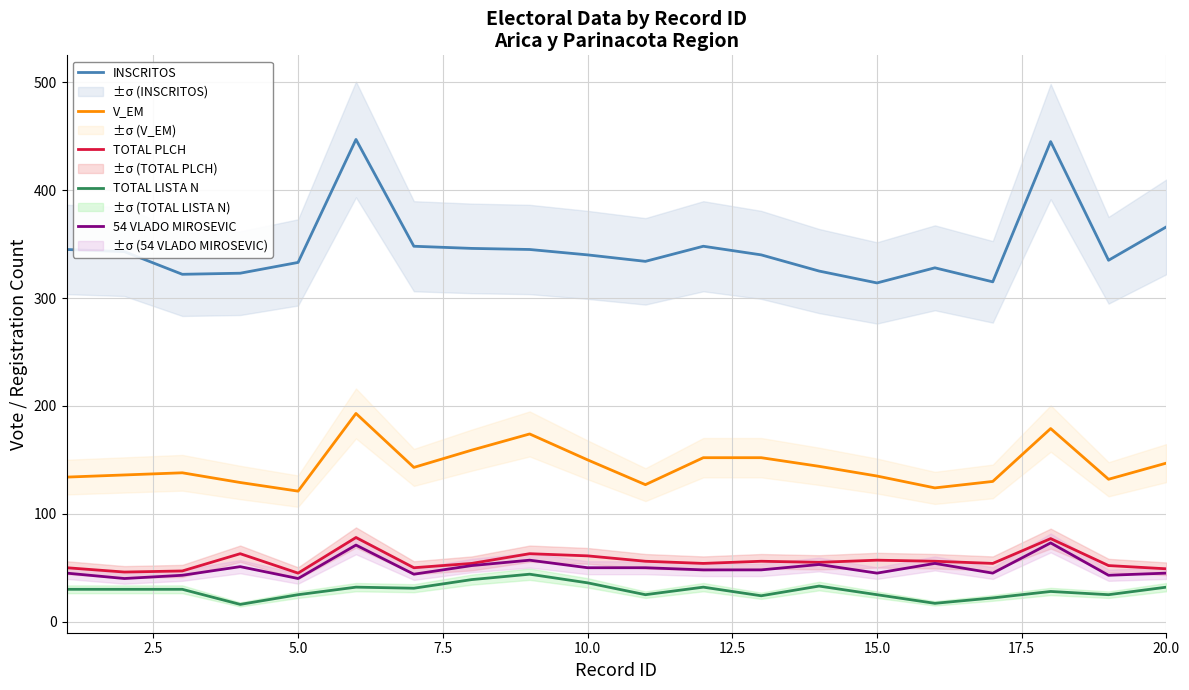

What is the sum of all INSCRITOS values?

6942